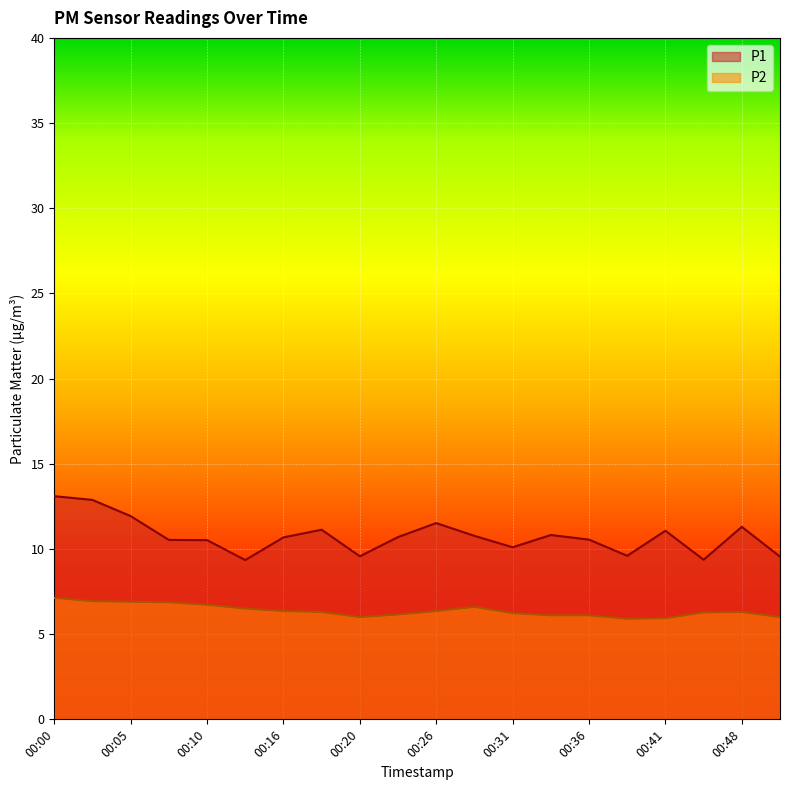

How many interior local valleys does the P1 series have?

5